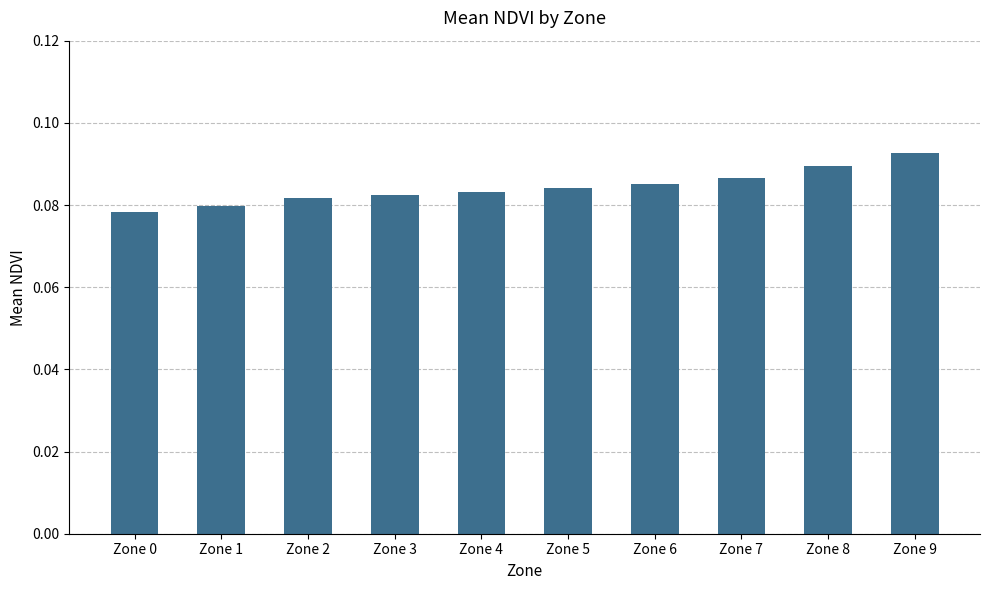

The value at Zone 6 is 0.0. True or false?

False